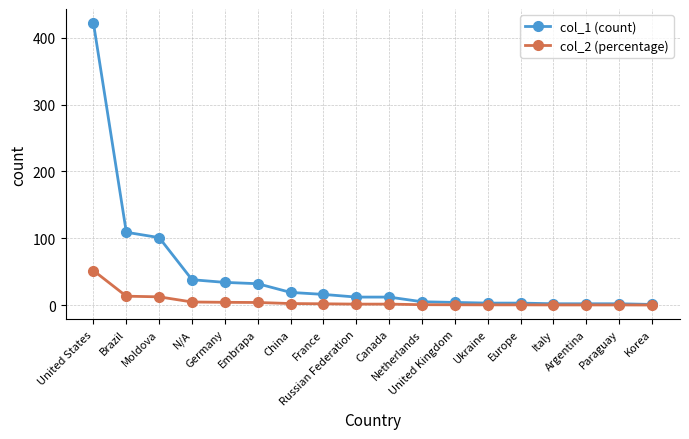

List the series in order of their overall mean, highest first.

col_1 (count), col_2 (percentage)